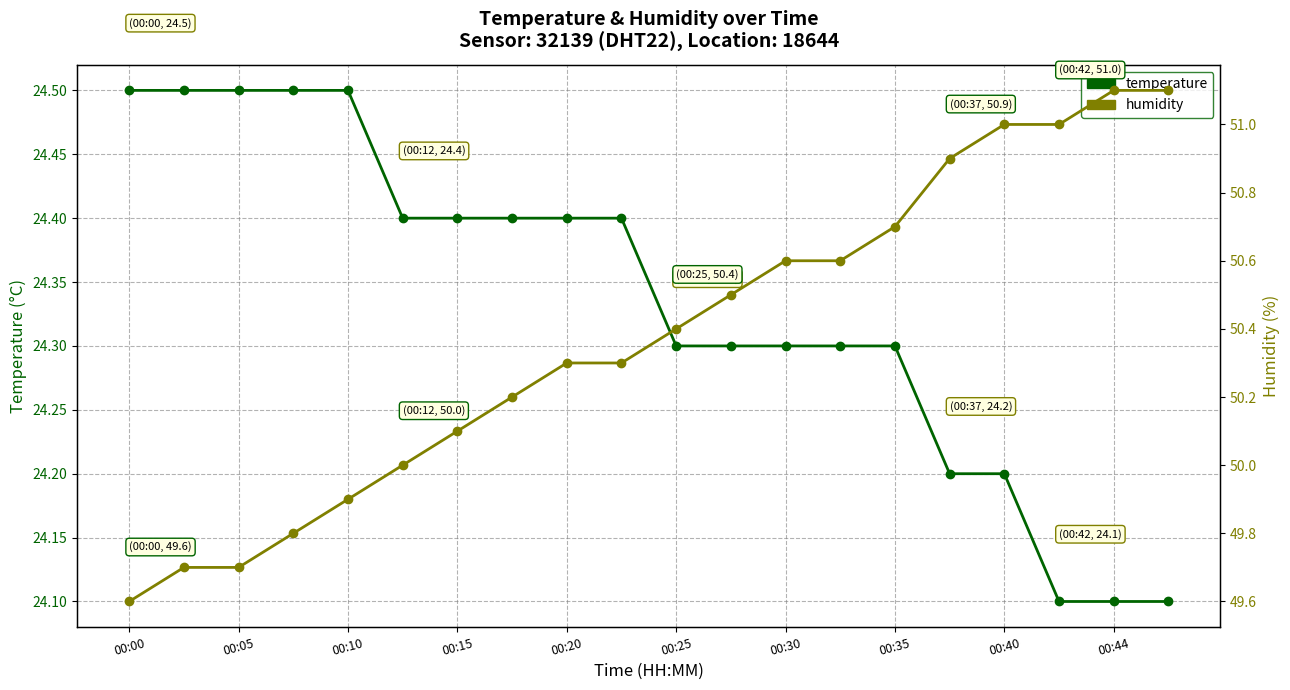

What position from the left is 00:05?

2